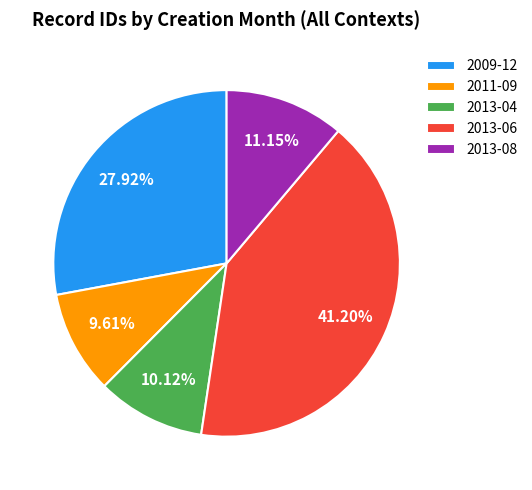

What is the smallest slice in the pie chart?

2011-09